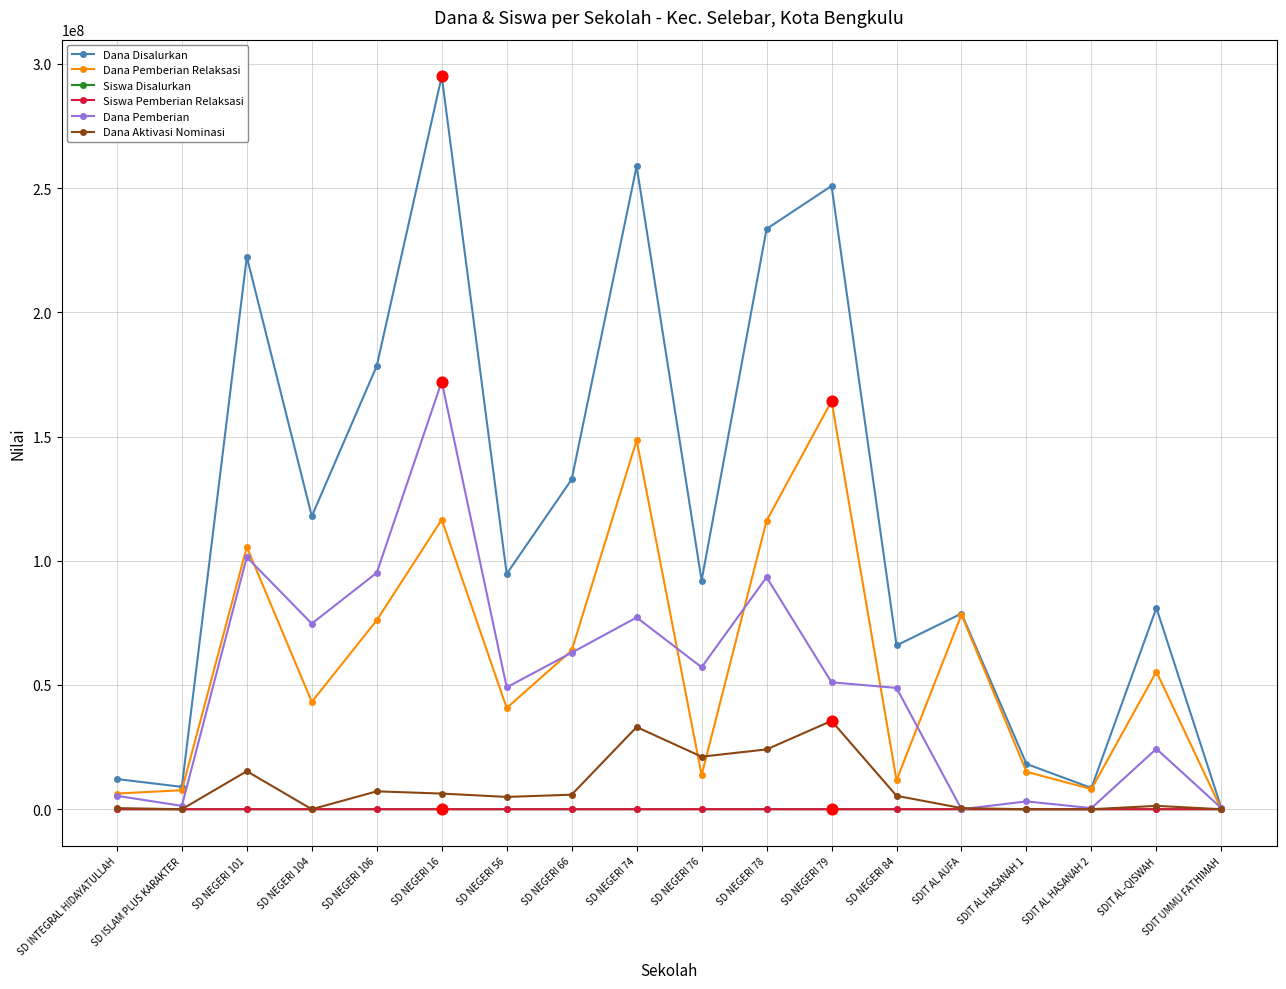

Which series has the largest total across all categories?

Dana Disalurkan